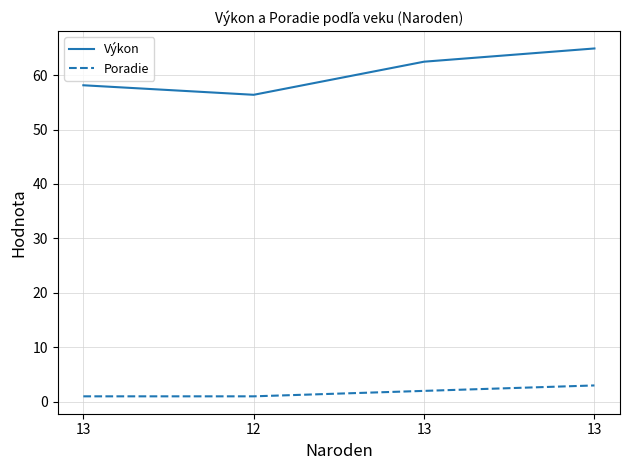

True or false: Poradie has a value of 2.0 at 13.

True